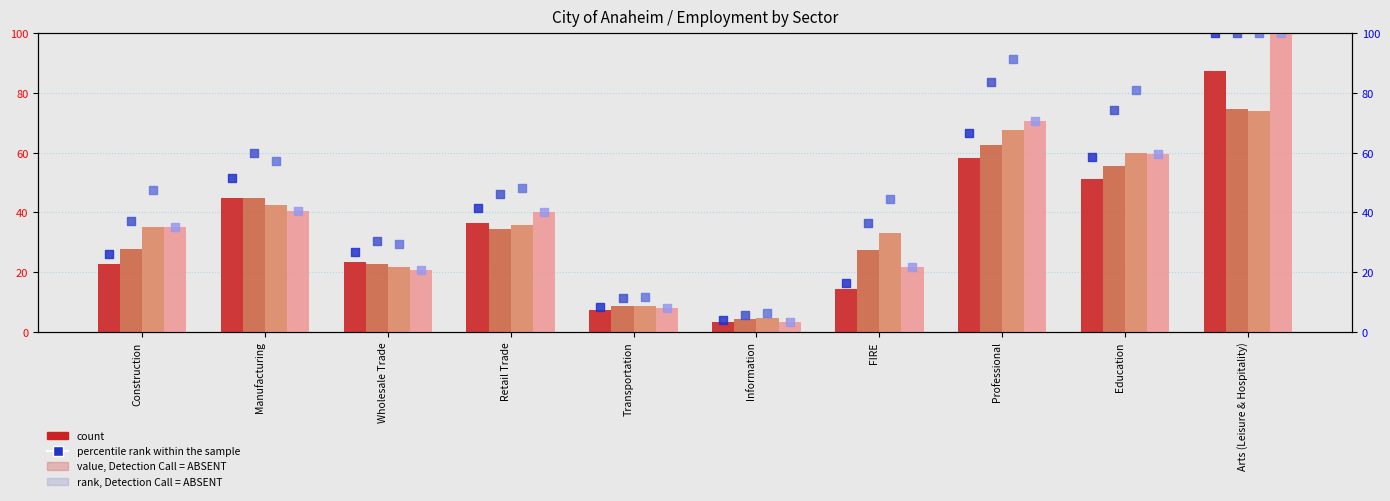

Which series contains the lowest Y value?

2019